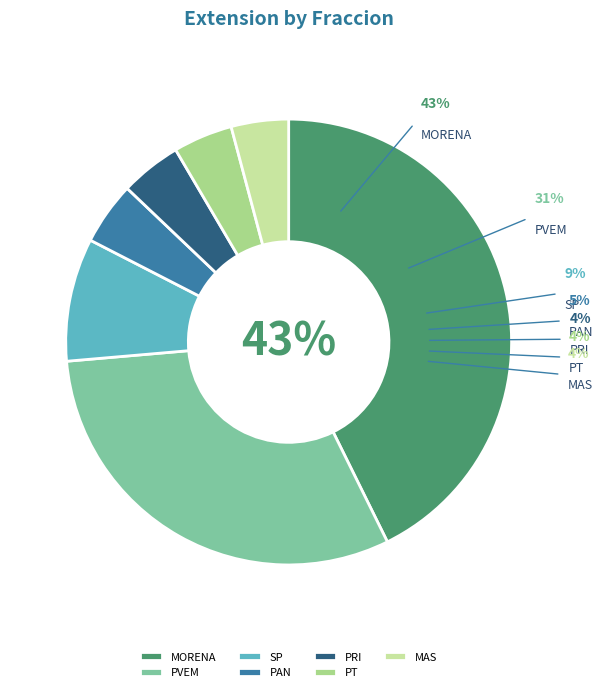

Approximately how many times larger is the value at MORENA compared to PAN?

9.4